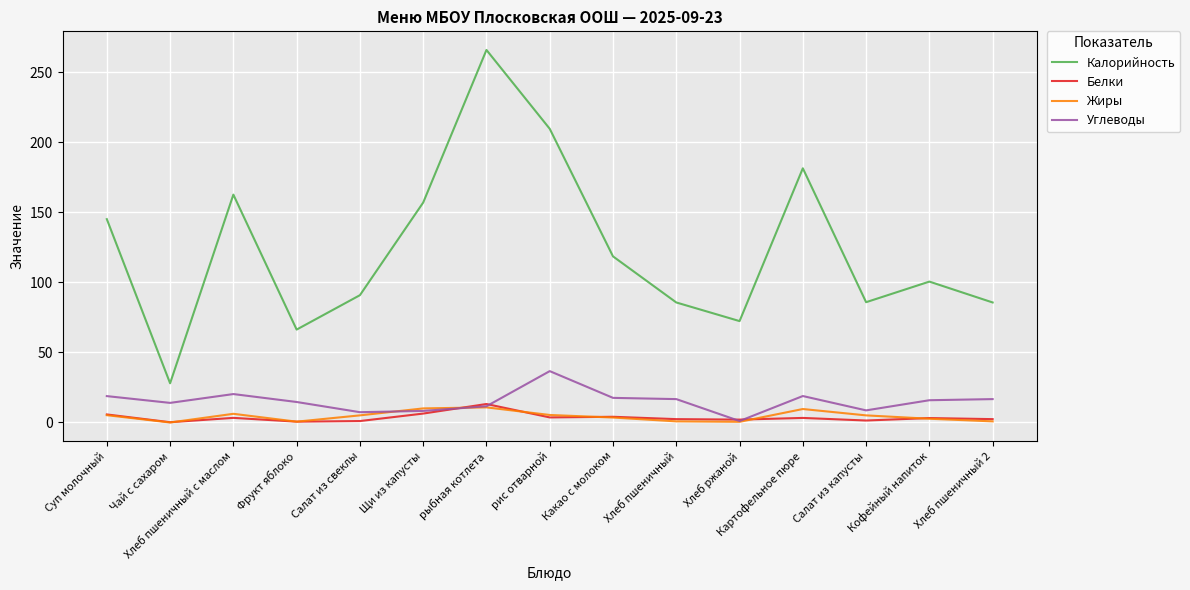

What is the lowest value of the Белки series?

0.2